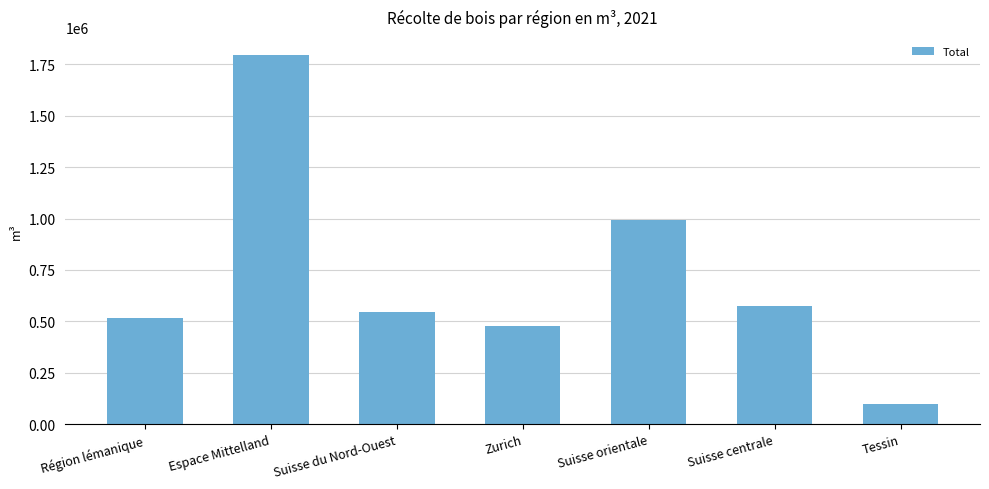

Reading right to left, transcribe all the data shown in this chart.

98299	574029	993354	477455	546765	1793468	514513